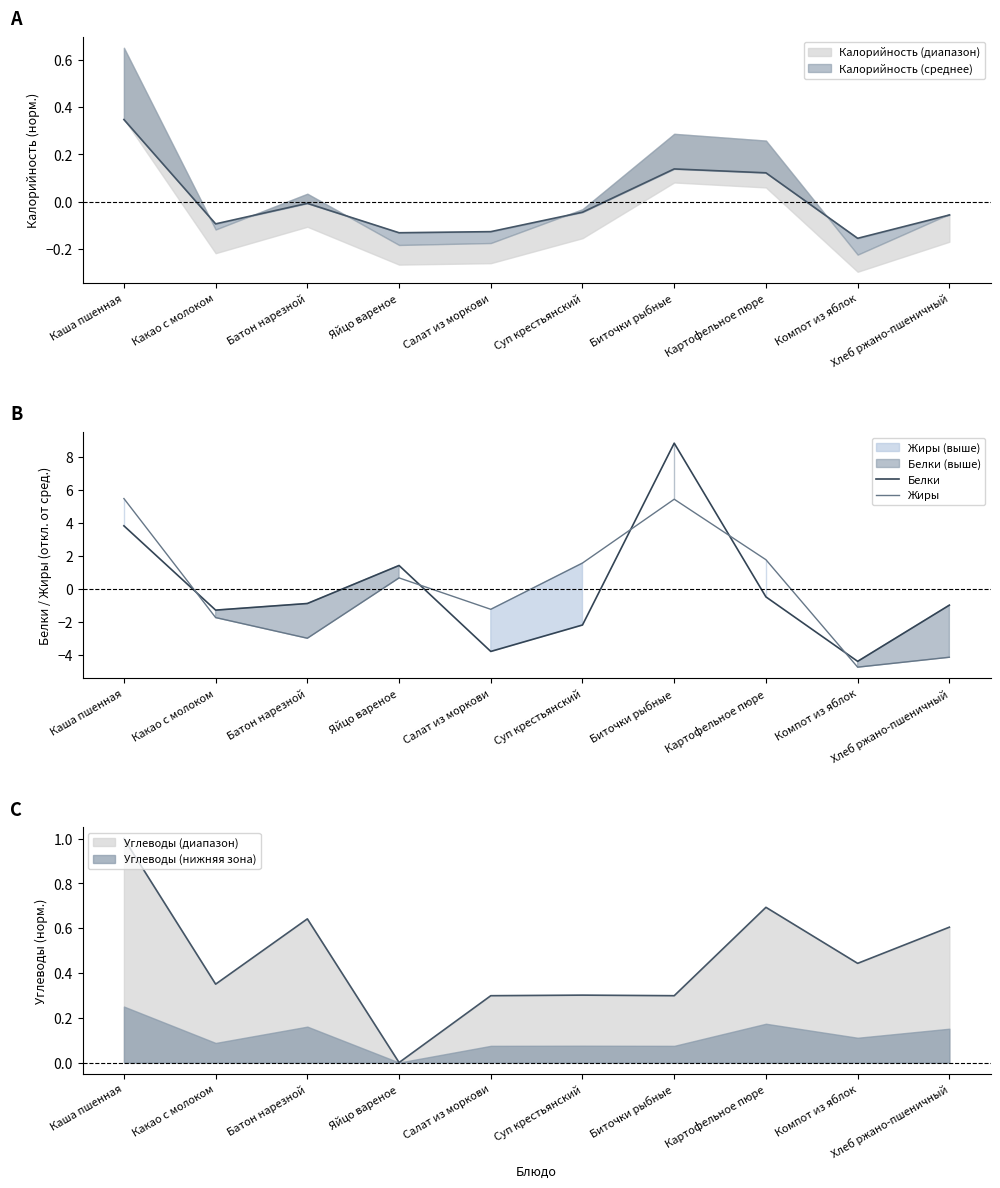

In Жиры, how many points are lower than both neighbors (excluding endpoints)?

3